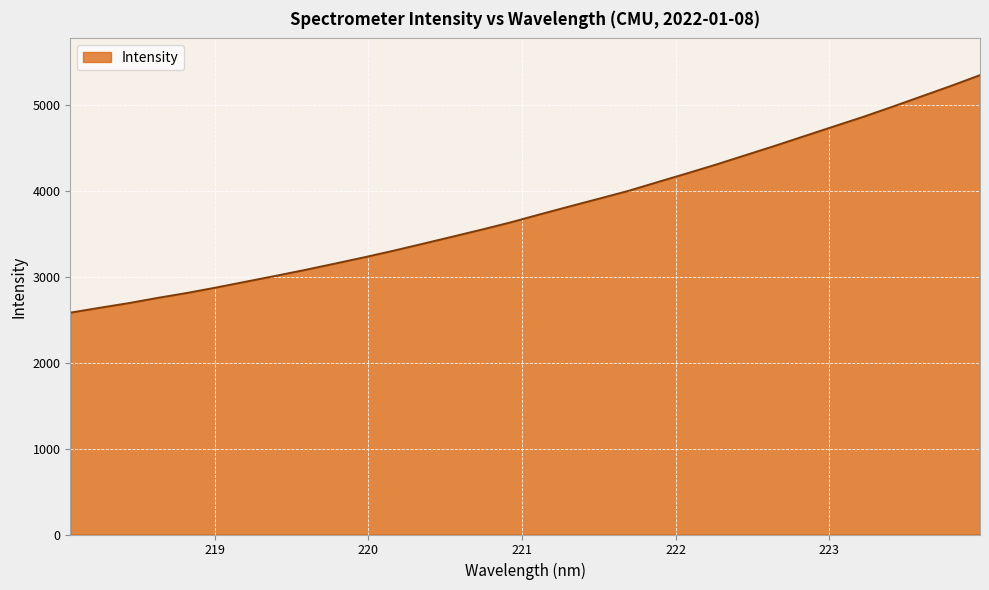

How many lines are shown in the chart?

1